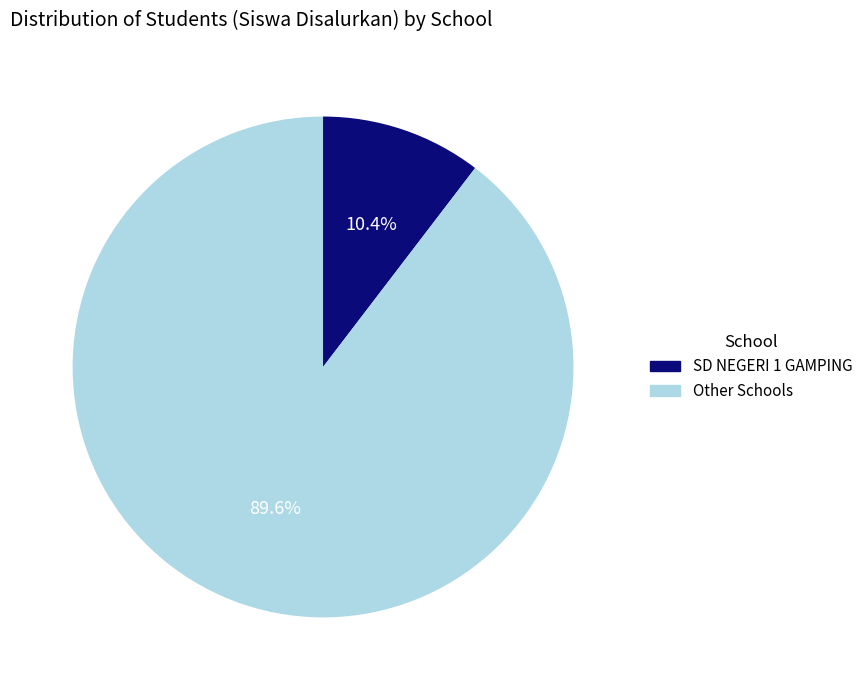

Does any single category account for the majority?

Yes